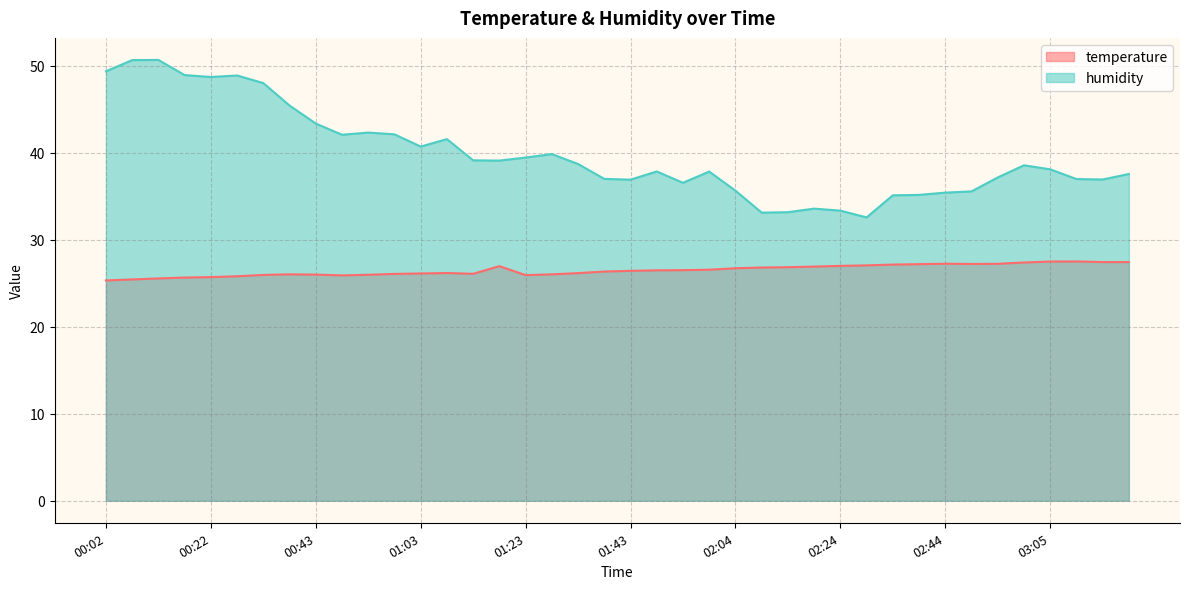

What position from the right is 01:23?

24